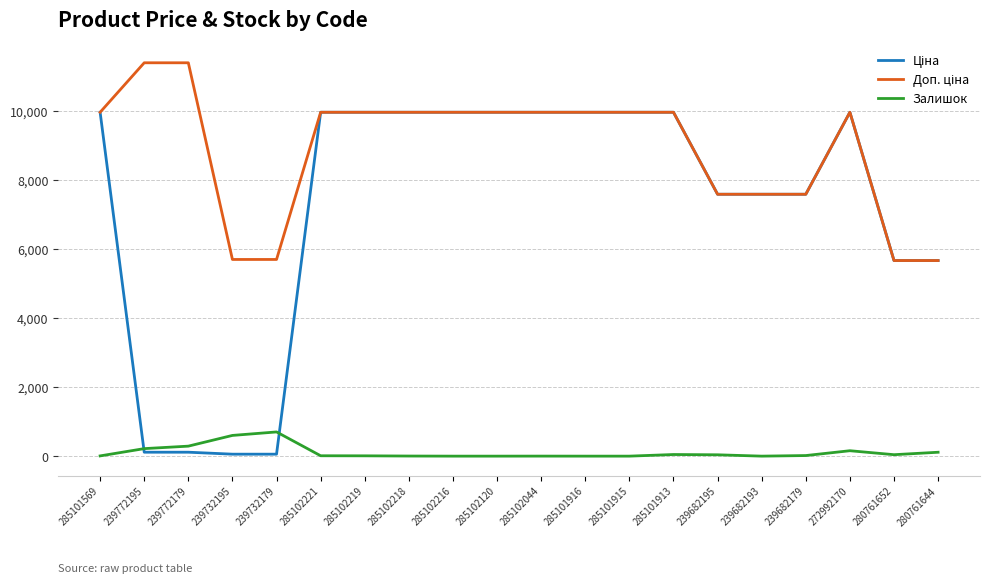

What is the greatest value displayed?

11410.0